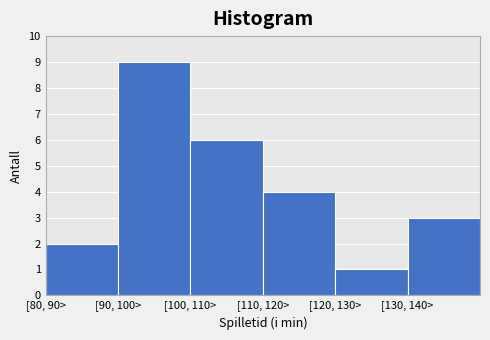

Reading left to right, transcribe all the data shown in this chart.

[80, 90>=2	[90, 100>=9	[100, 110>=6	[110, 120>=4	[120, 130>=1	[130, 140>=3